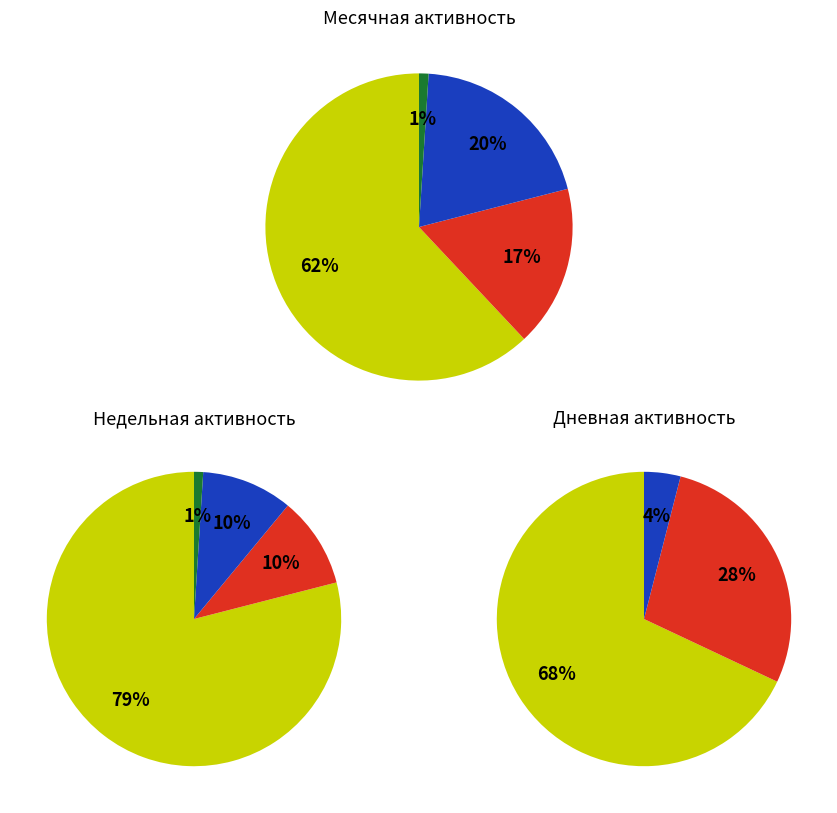

Combined, do 4 and 11 account for over 50%?

No